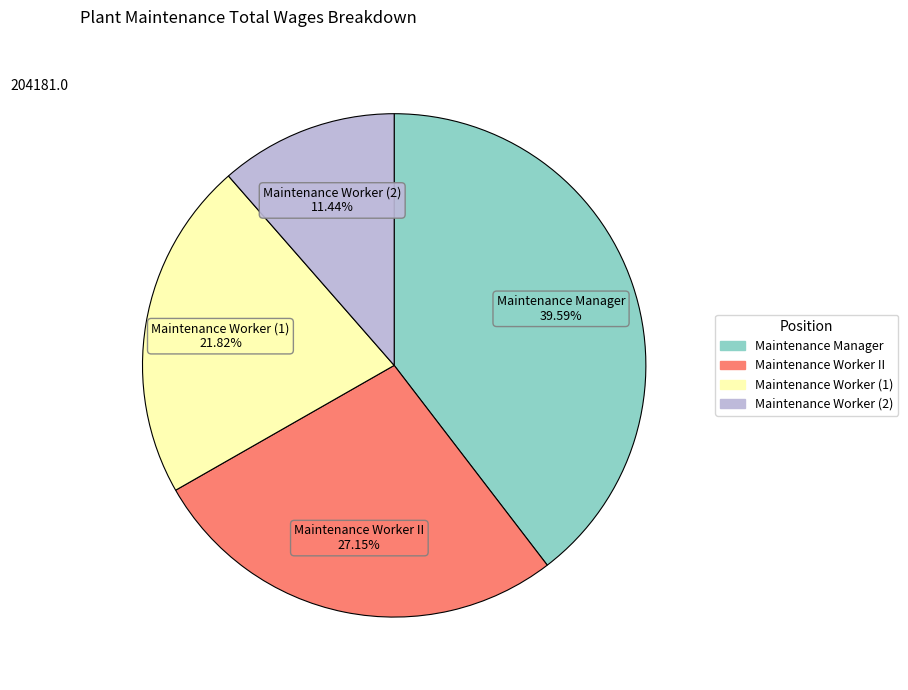

How many slices are in this pie chart?

4